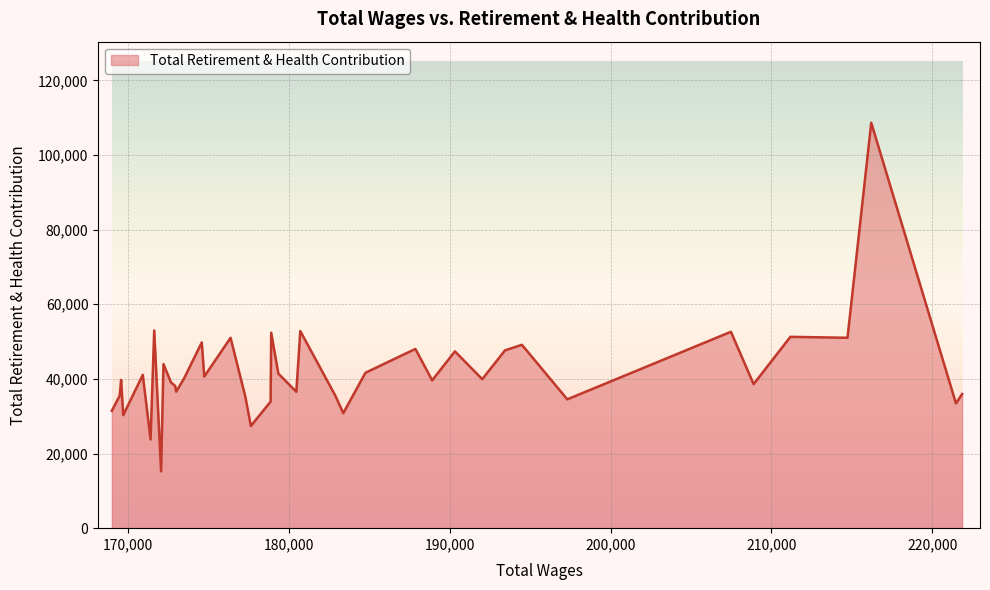

How many lines are shown in the chart?

1